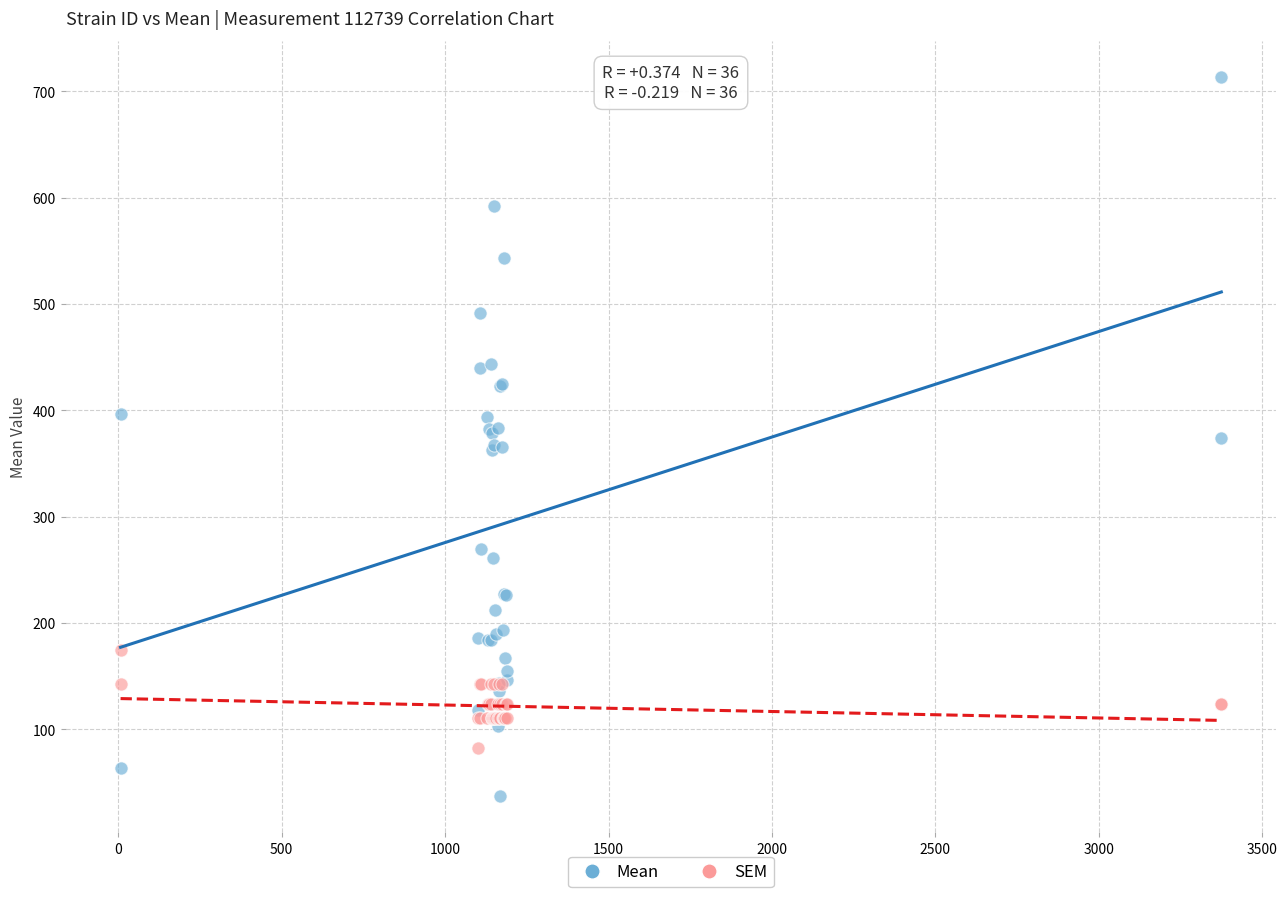

Which series contains the highest Y value?

Mean